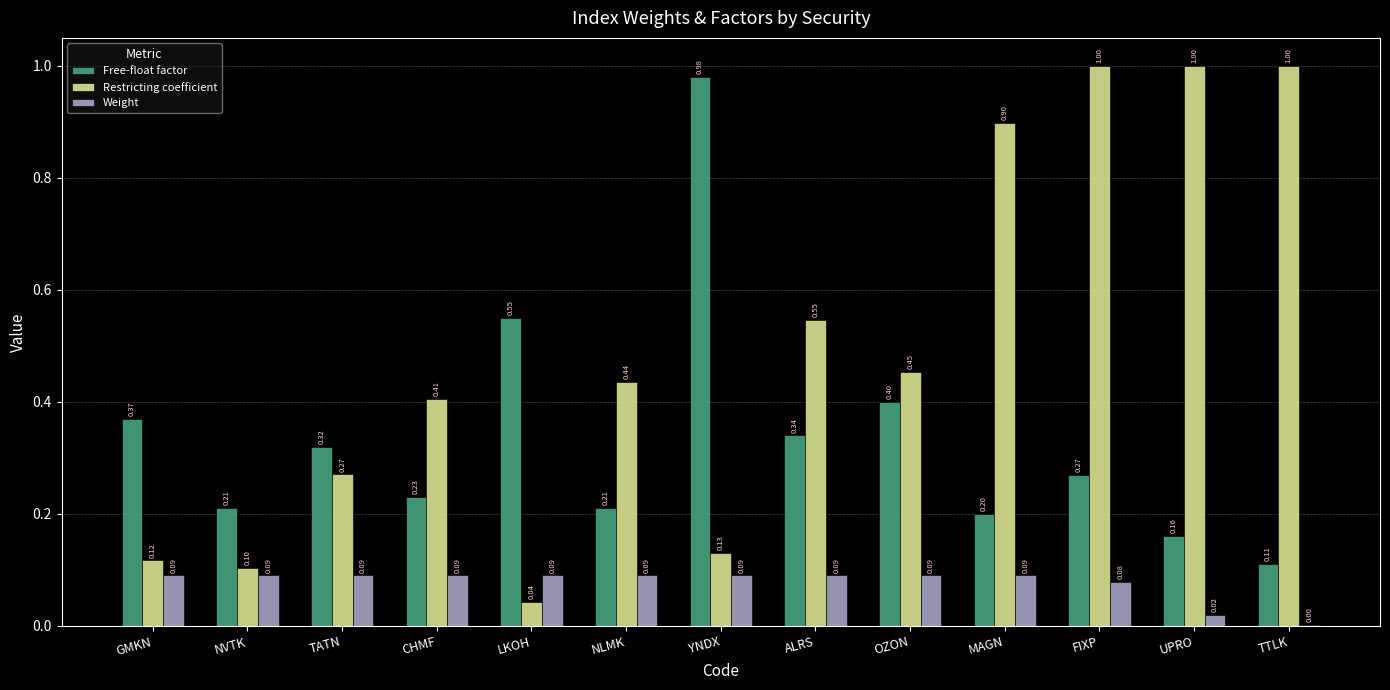

At which label does Free-float factor reach its peak?

YNDX